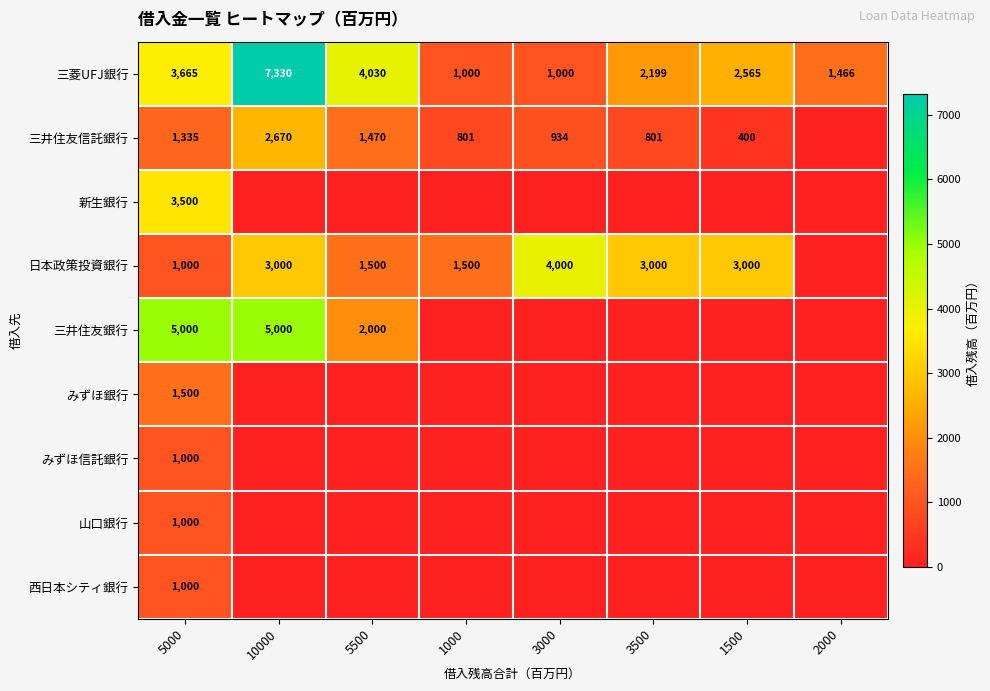

The 三井住友信託銀行 series shows 400 at 1500. True or false?

True